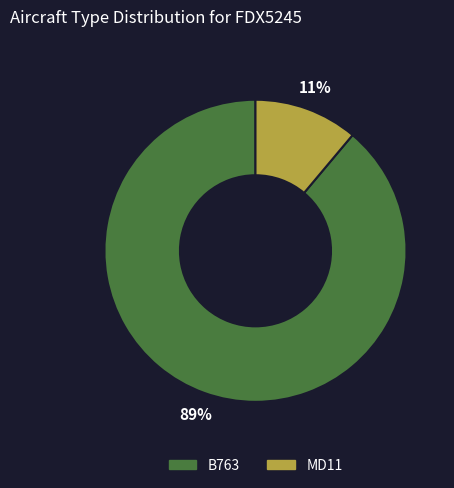

Is it true that MD11 is 11% of the pie?

True